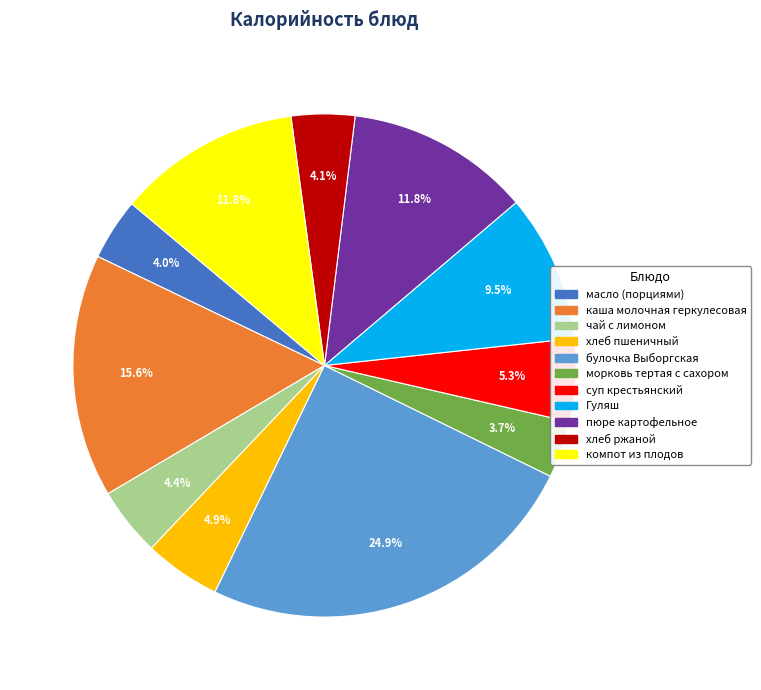

To the nearest percent, what percentage of the pie is компот из плодов?

12%